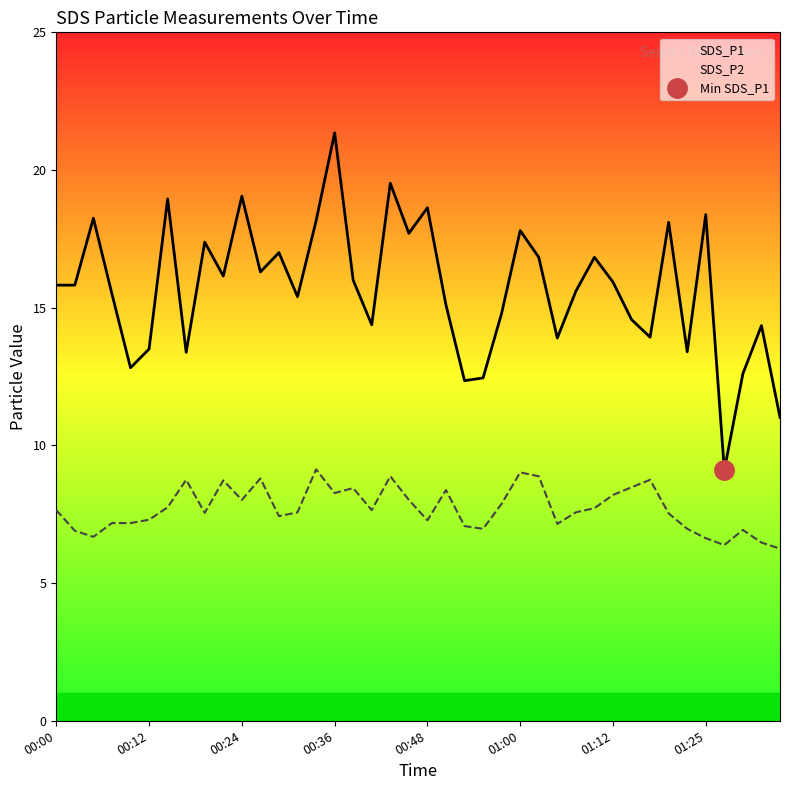

At which label does SDS_P1 reach its peak?

00:36